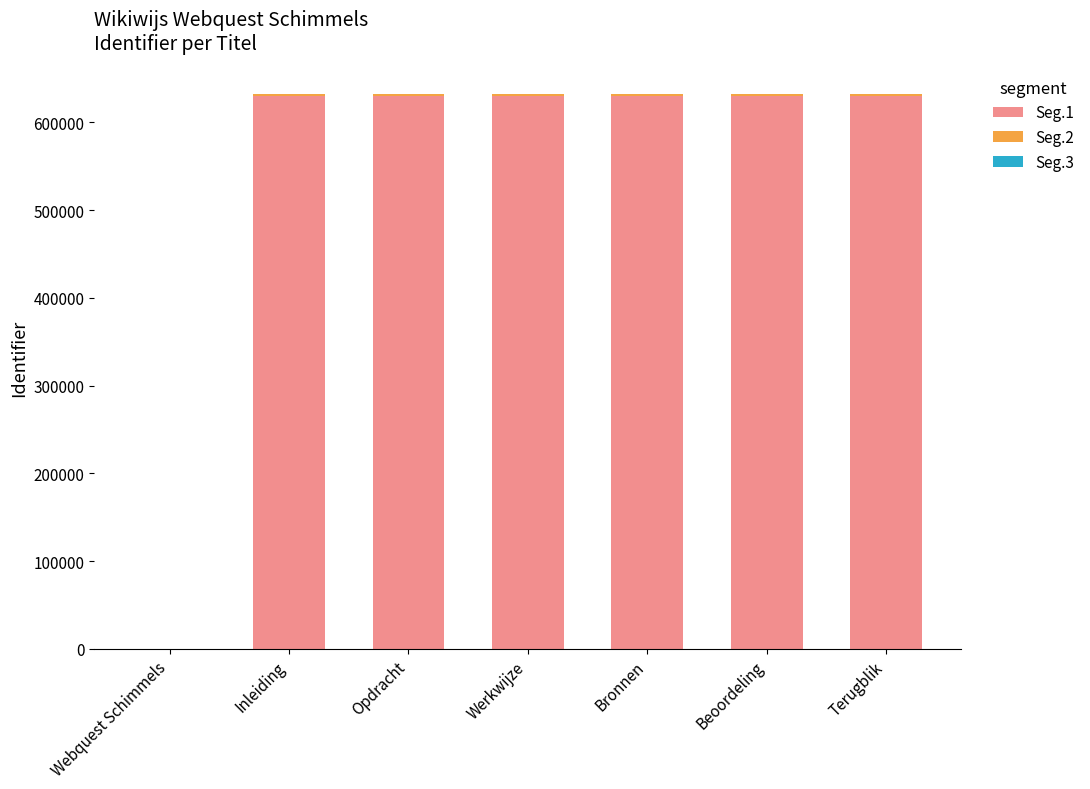

Is it true that Seg.1 equals 630000 at Terugblik?

True